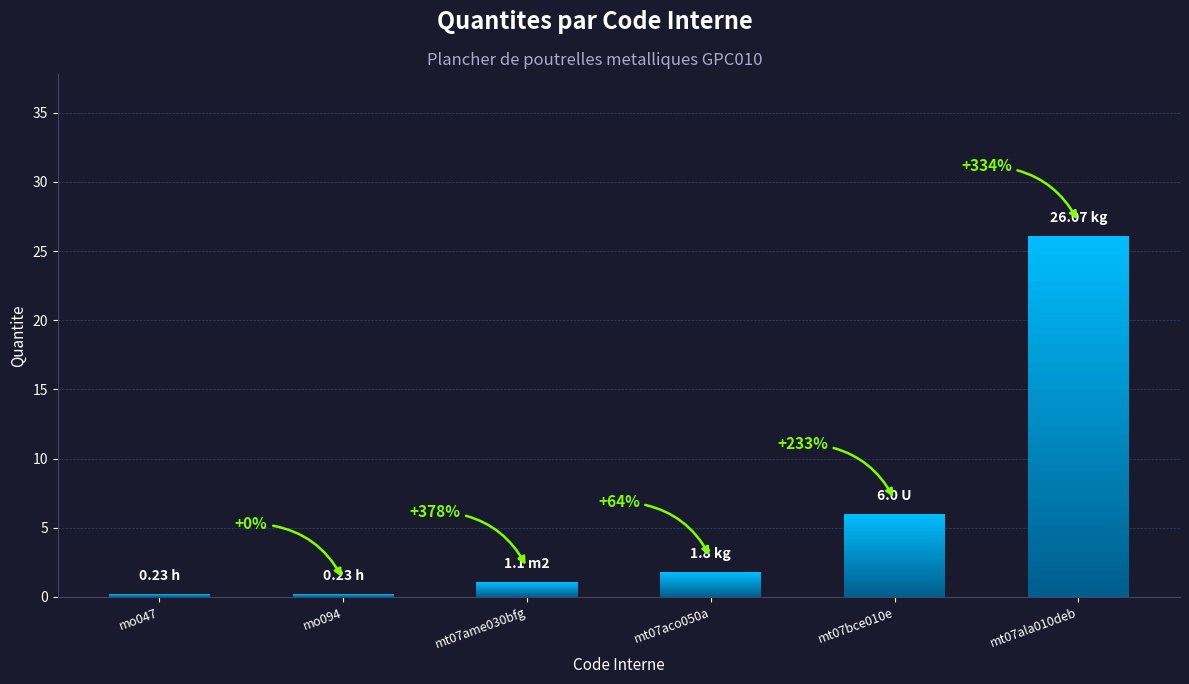

Rank the categories by value from highest to lowest.

mt07ala010deb, mt07bce010e, mt07aco050a, mt07ame030bfg, mo047, mo094